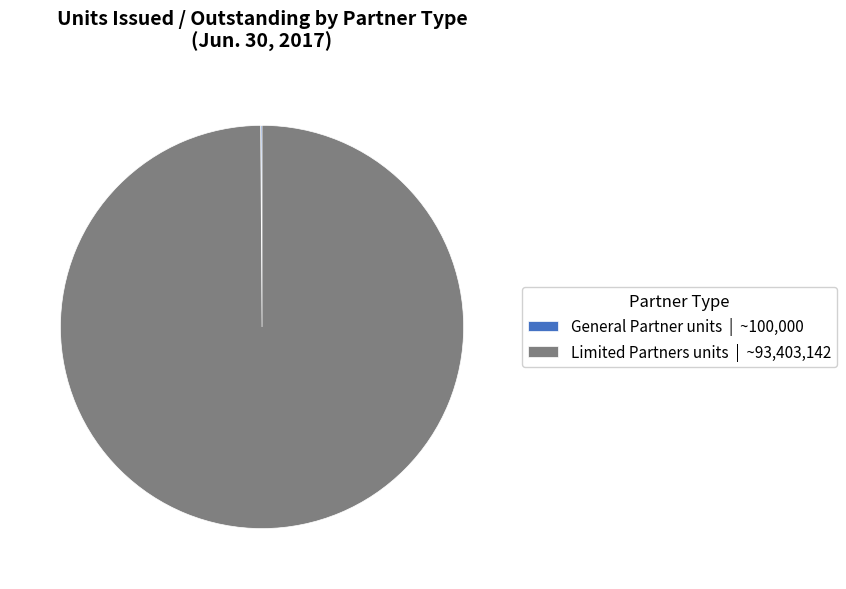

Does Limited Partners units account for over 50% of the chart?

Yes